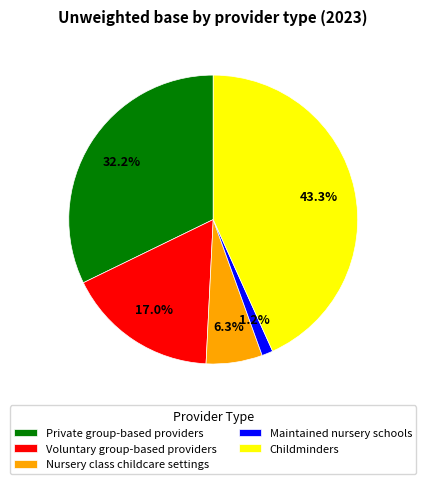

Does Voluntary group-based providers account for over 50% of the chart?

No